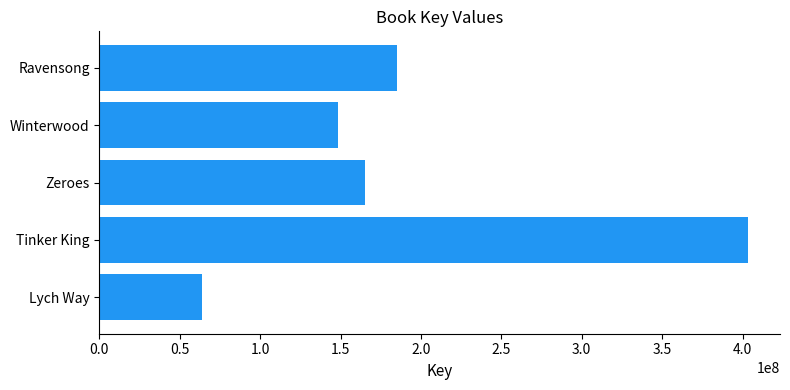

Reading top to bottom, extract all data points from this chart.

Ravensong=184953408	Winterwood=148346385	Zeroes=165098651	Tinker King=403149535	Lych Way=63706464